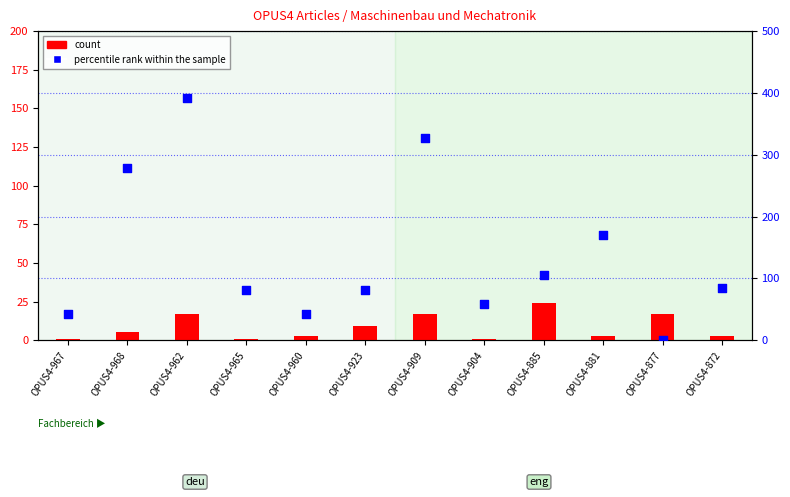

What is the total value across all series at OPUS4-904?

59